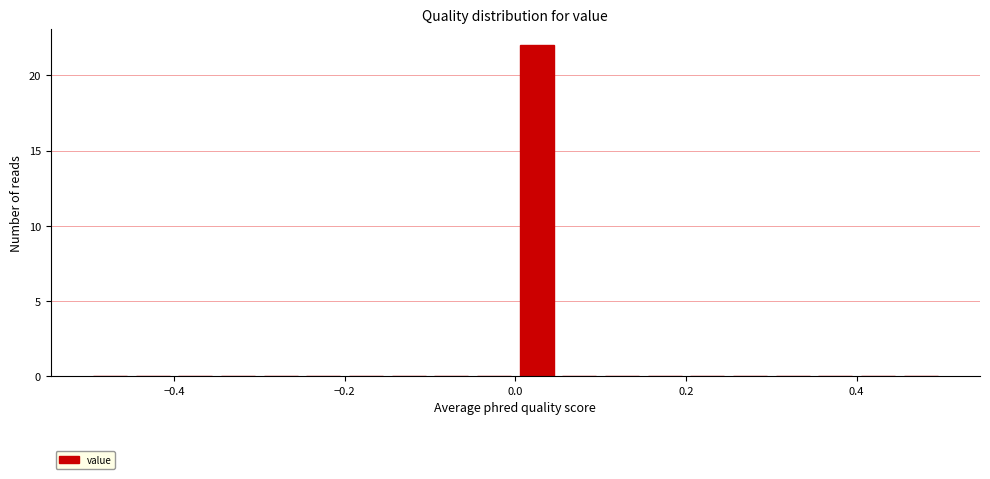

Read against the x-axis, roughly where is the centre of the tallest bar?

0.02